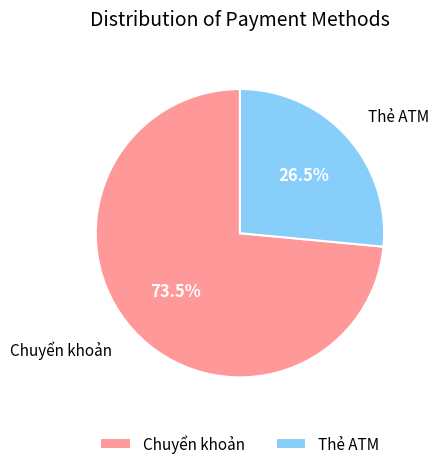

How many segments does this pie chart have?

2